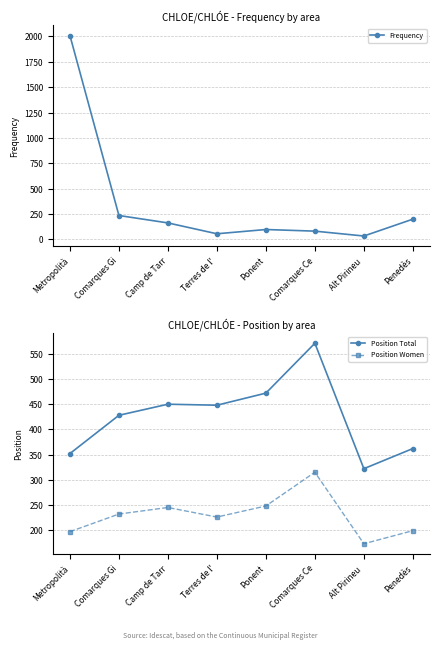

Reading right to left, what are all the values shown in this chart?

Frequency: Penedès=200	Alt Pirineu =34	Comarques Ce=82	Ponent=98	Terres de l'=56	Camp de Tarr=163	Comarques Gi=236	Metropolità=2009
Position Total: Penedès=362	Alt Pirineu =322	Comarques Ce=571	Ponent=472	Terres de l'=448	Camp de Tarr=450	Comarques Gi=428	Metropolità=352
Position Women: Penedès=199	Alt Pirineu =173	Comarques Ce=315	Ponent=248	Terres de l'=226	Camp de Tarr=245	Comarques Gi=232	Metropolità=197